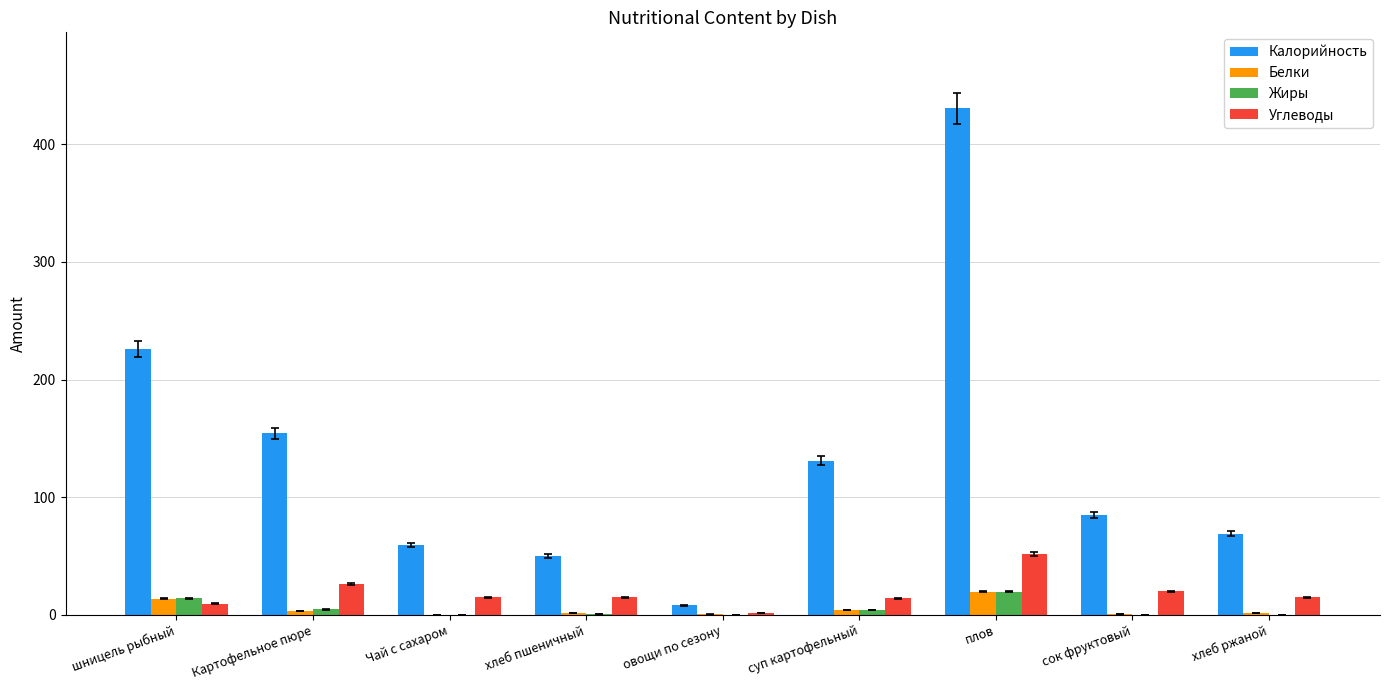

Which series has the largest total across all categories?

Калорийность